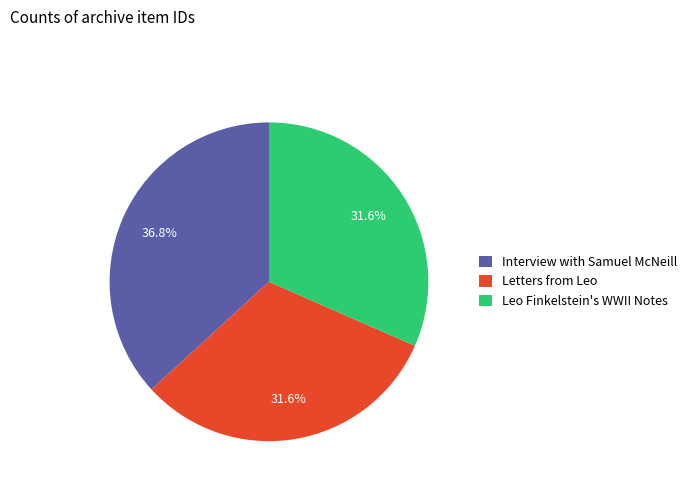

Does Letters from Leo represent more than half of the total?

No